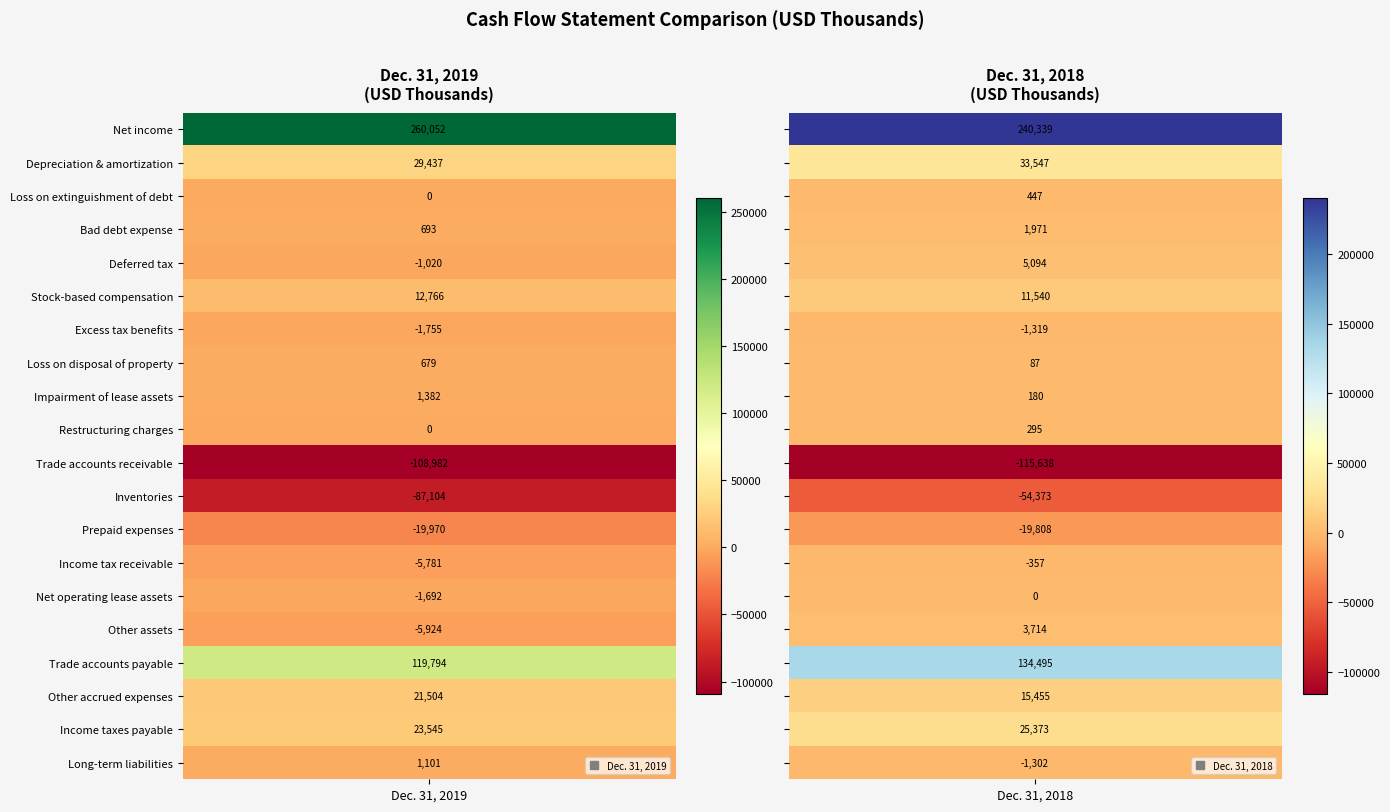

True or false: Dec. 31, 2018 has a value of 87 at Loss on disposal of property.

True